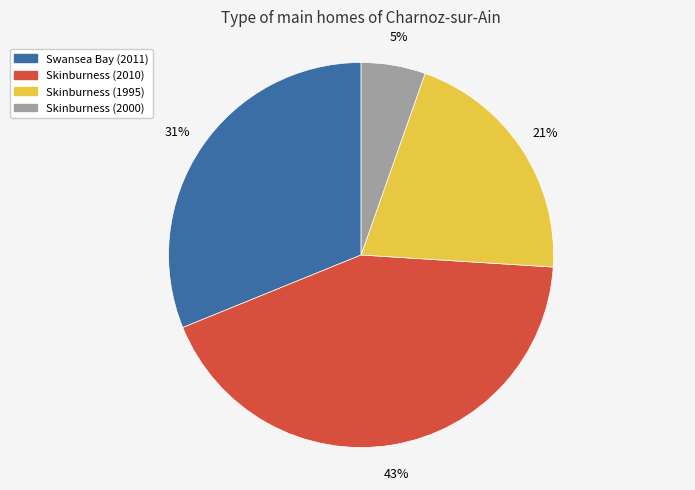

Does any single category account for the majority?

No